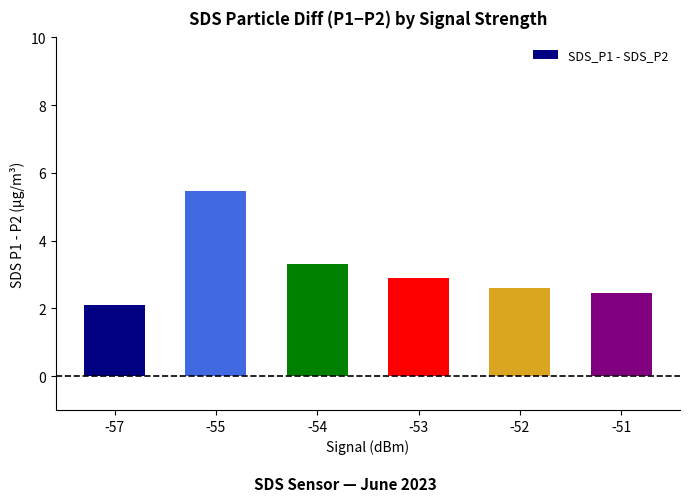

Where is the data nearest to the value 3?

-53